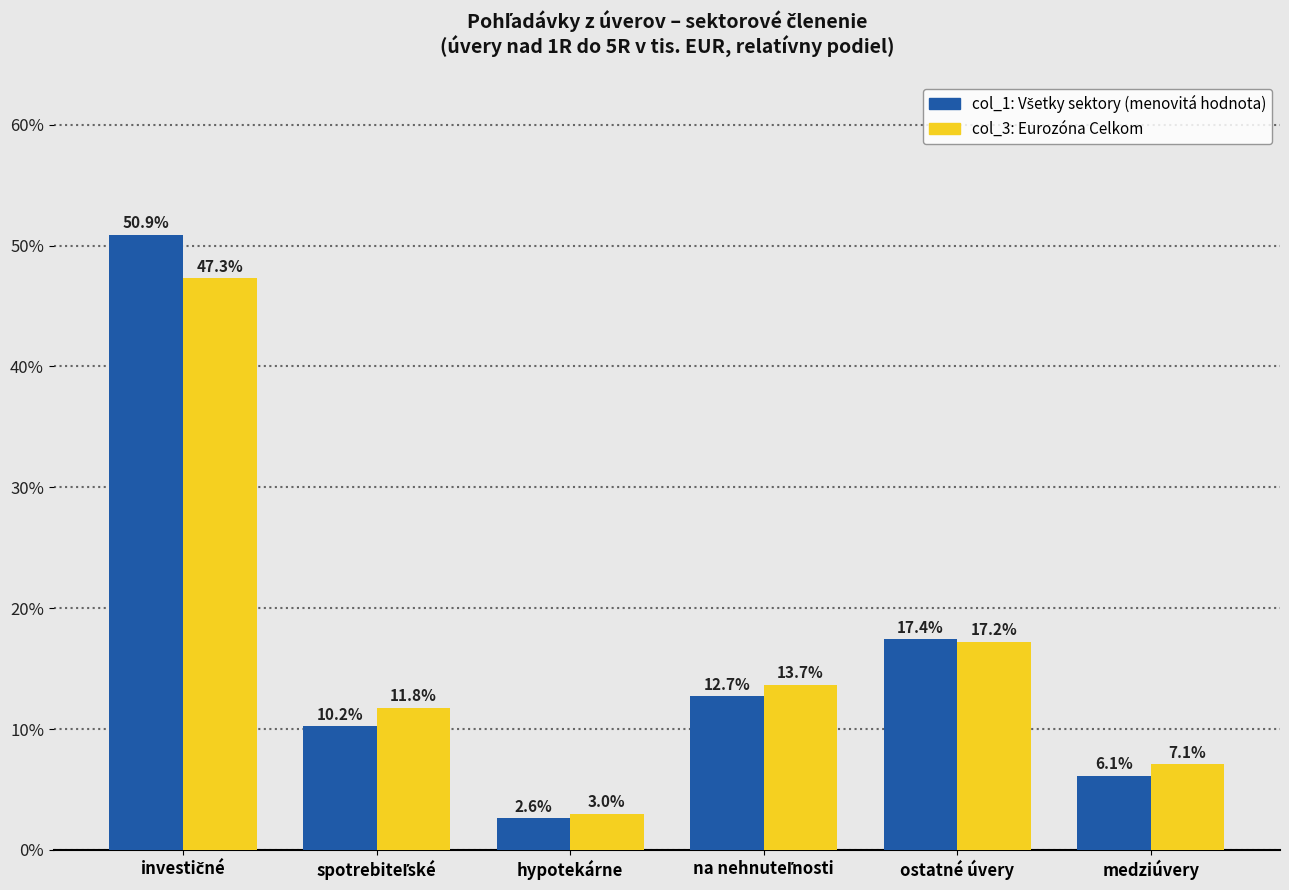

What position from the right is ostatné úvery?

2